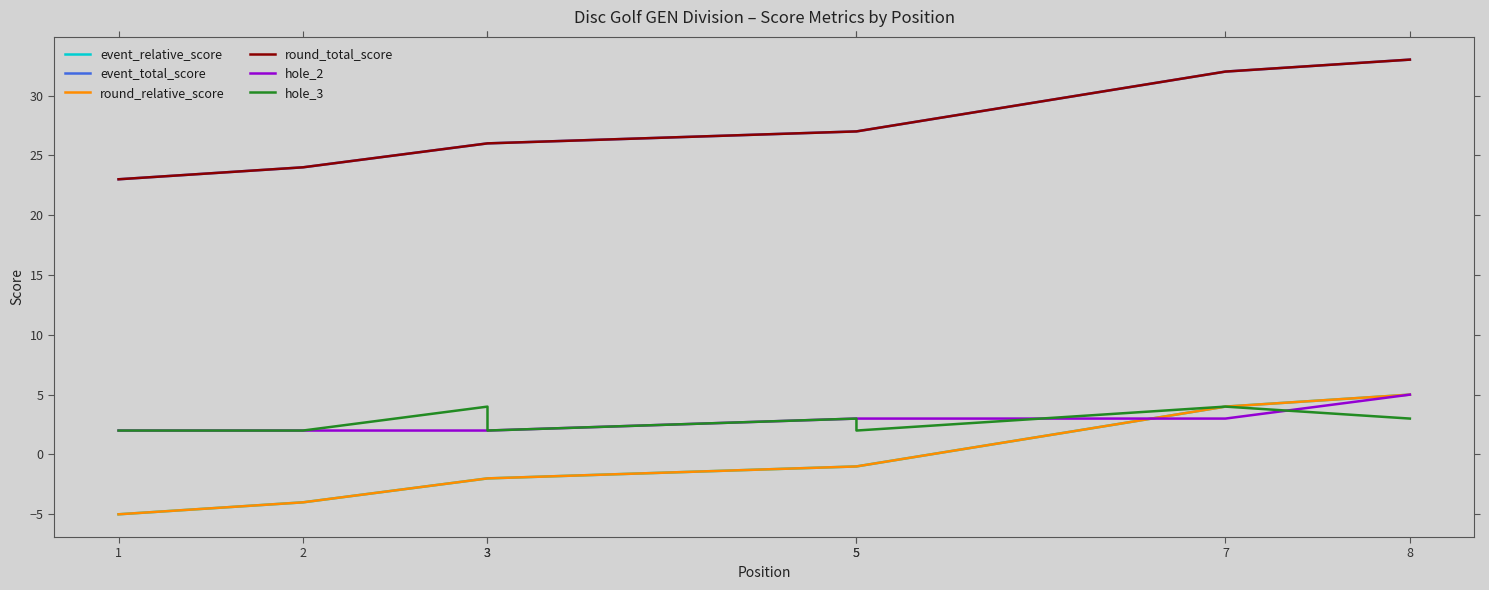

At which category does the chart reach its peak across all series?

8